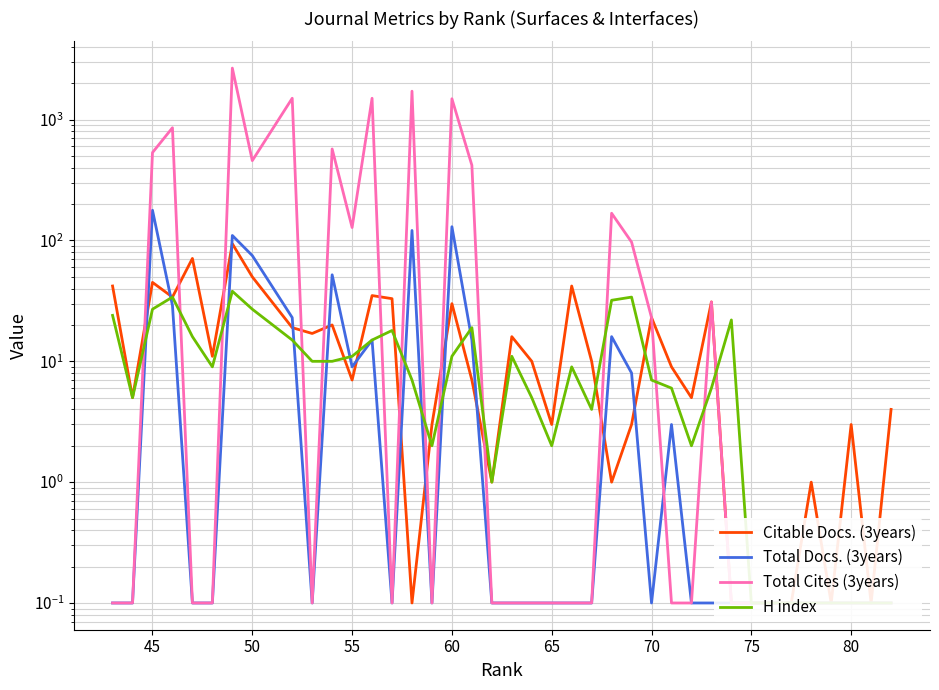

List the series in order of their peak value, highest first.

Total Cites (3years), Total Docs. (3years), Citable Docs. (3years), H index